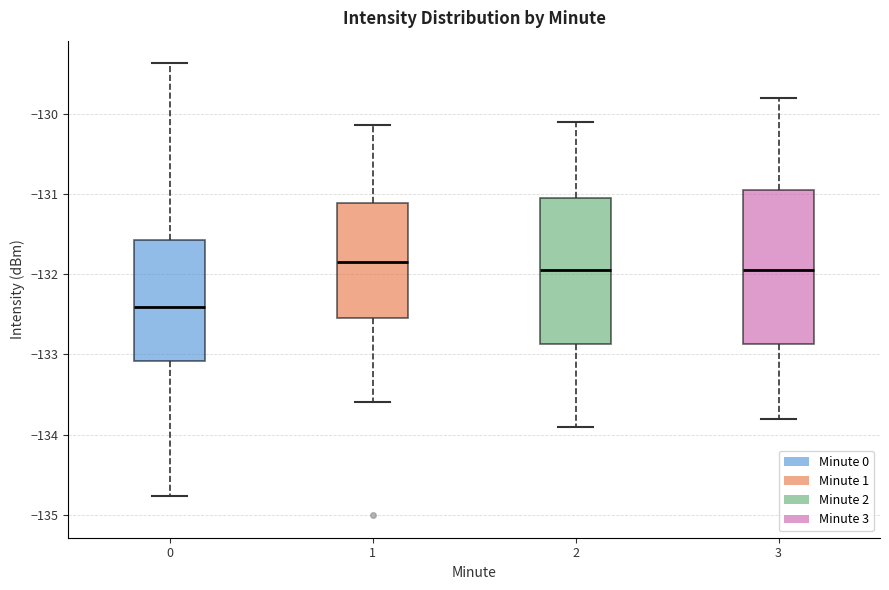

Where does the upper whisker of the box at x = 2 end on the y-axis? The values are not printed on the chart, so give them approximately, as read against the axis.

-130.1